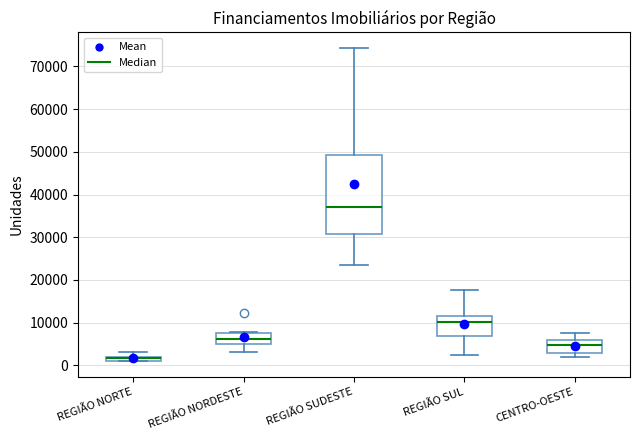

Which box has the highest median line?

REGIÃO SUDESTE